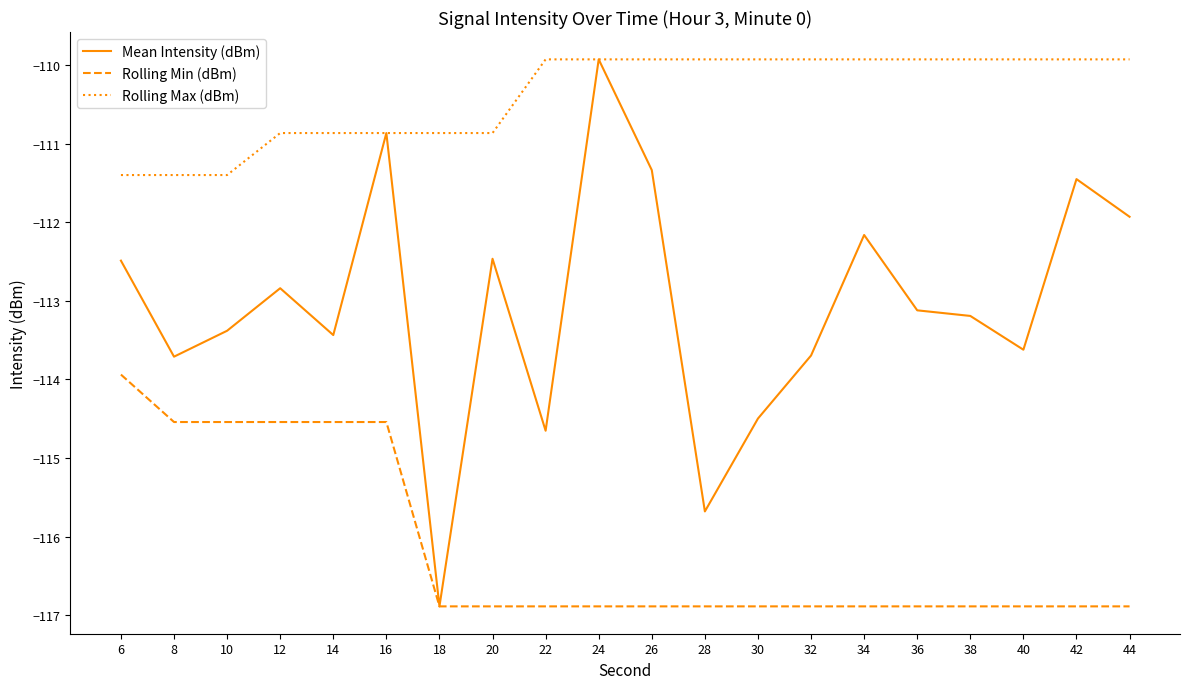

Rank the series at 10 from highest to lowest value.

Rolling Max (dBm), Mean Intensity (dBm), Rolling Min (dBm)